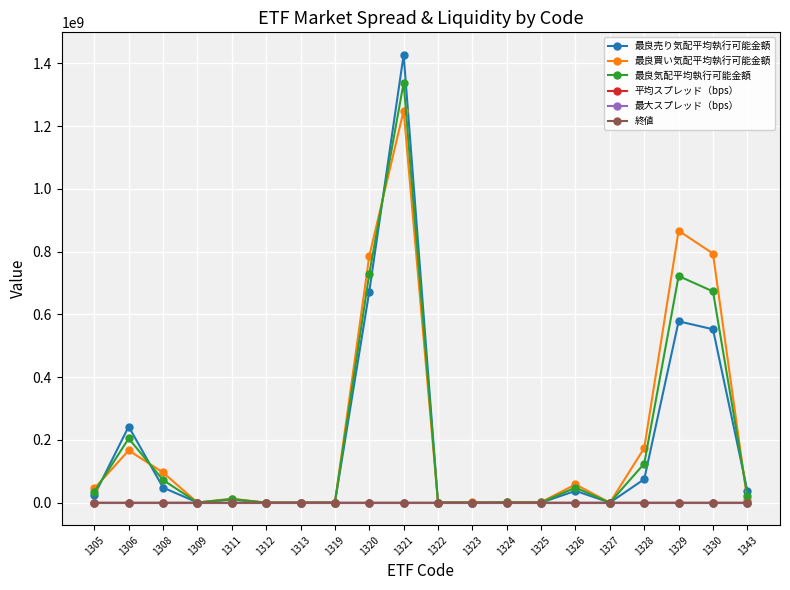

What is the maximum value shown in the chart?

1427326628.6